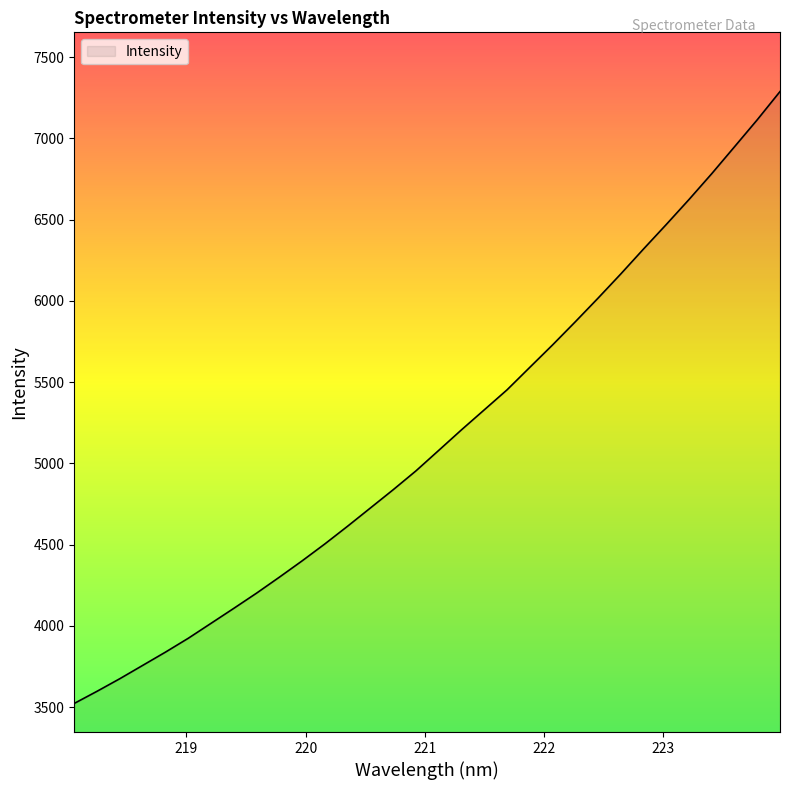

What is the minimum value shown in the chart?

3522.6